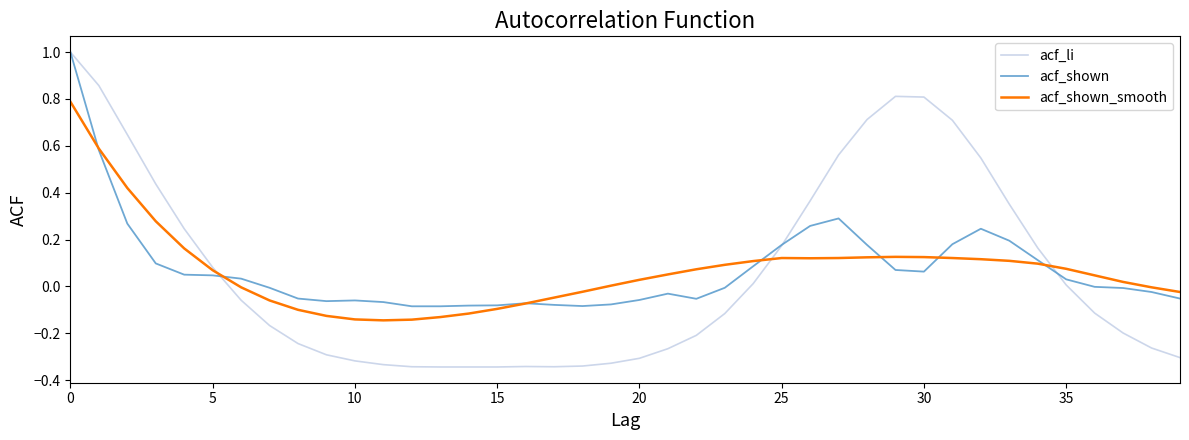

What is the greatest value displayed?

1.0